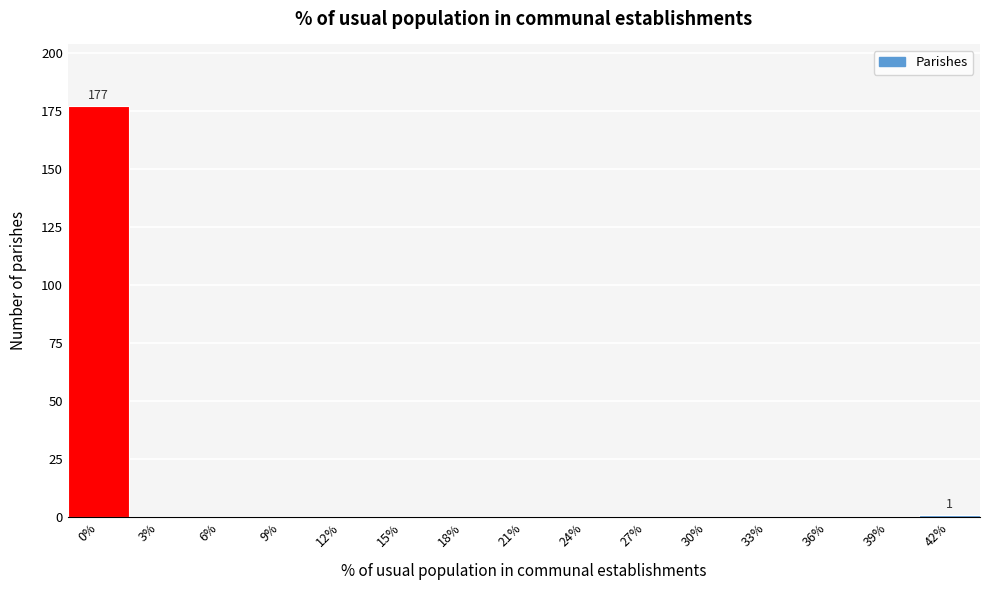

Reading left to right, list all the values displayed in this chart.

0%=177	3%=0	6%=0	9%=0	12%=0	15%=0	18%=0	21%=0	24%=0	27%=0	30%=0	33%=0	36%=0	39%=0	42%=1